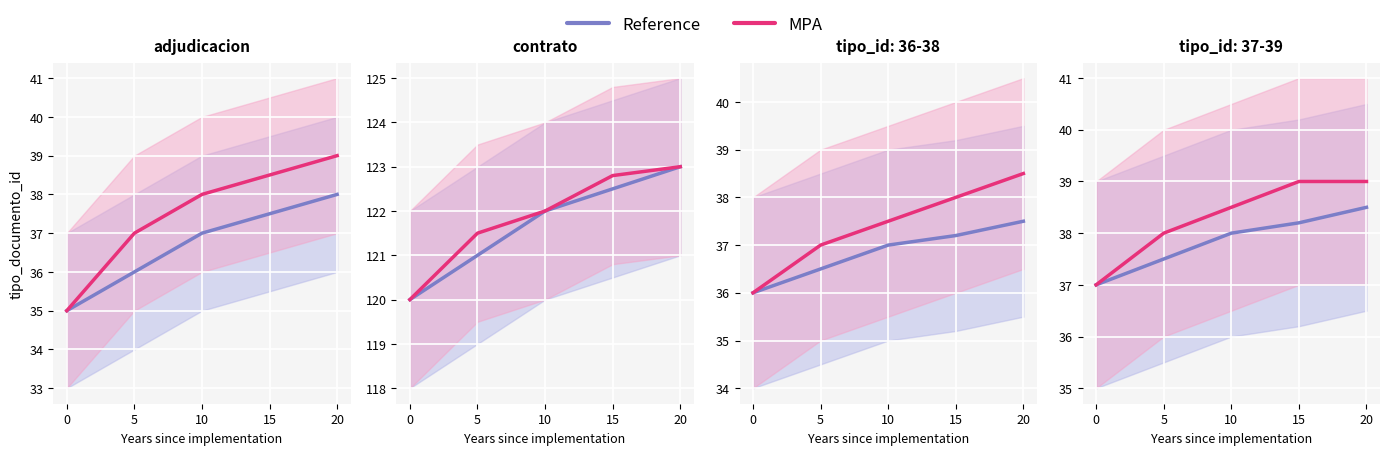

What is the difference between the maximum and minimum values in the MPA series?

2.0